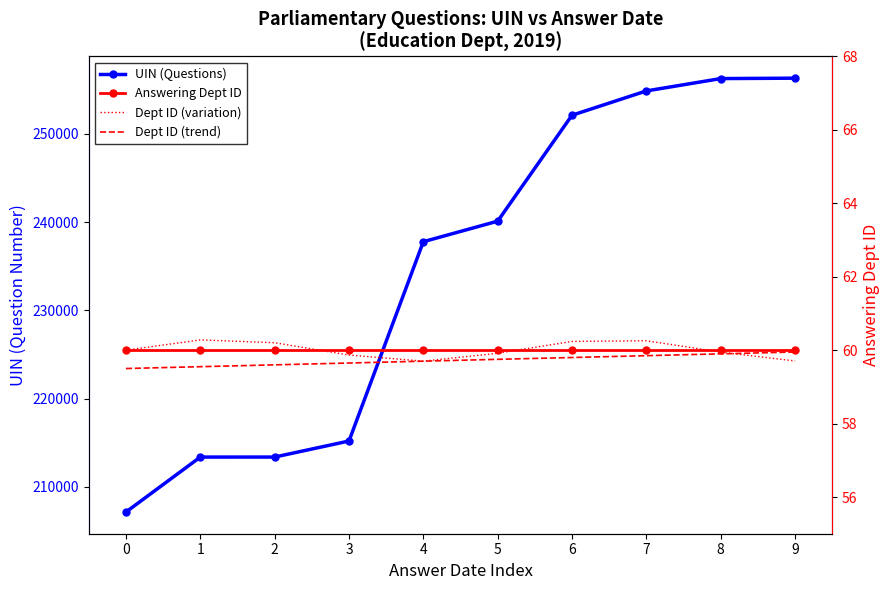

How many data points does each series have?

10